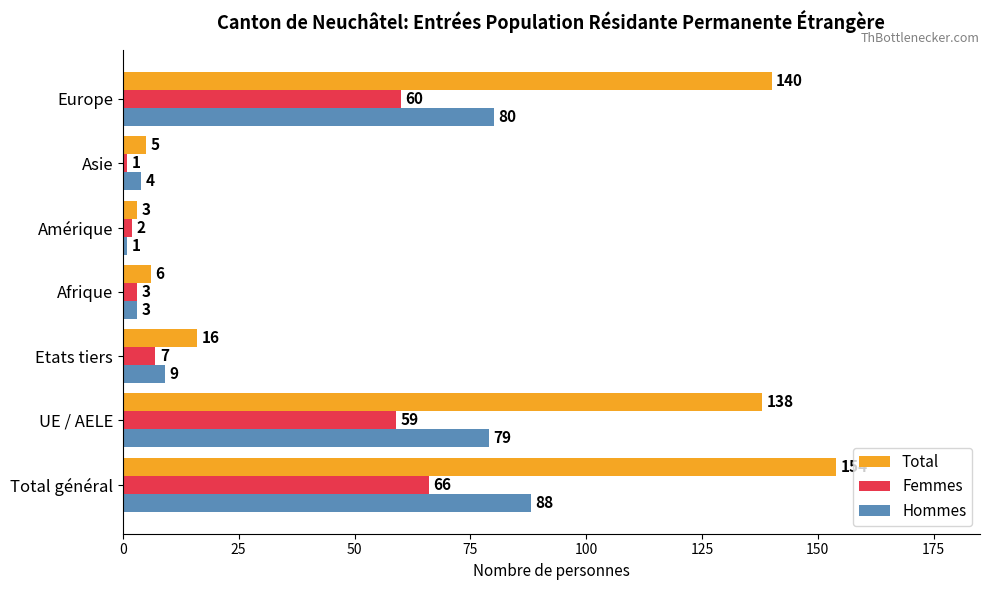

What is the smallest value displayed?

1